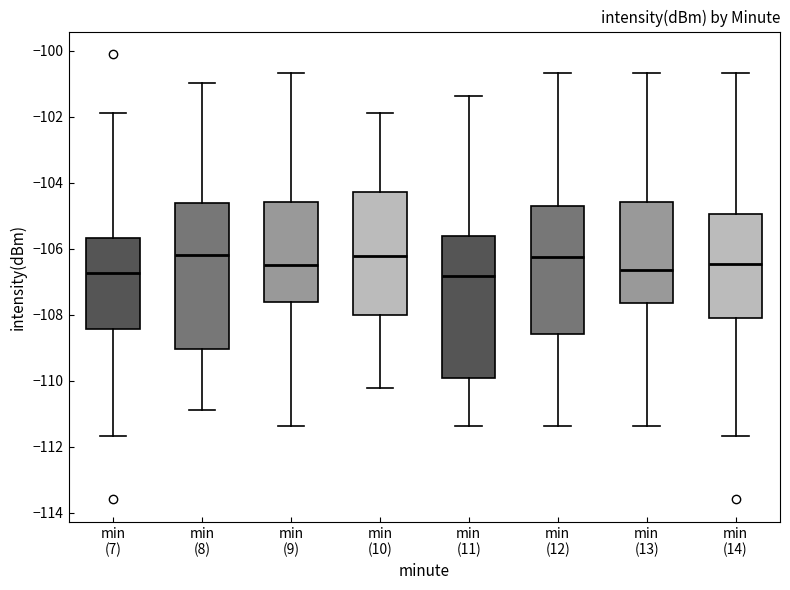

Where does the upper whisker of the box for min (12) end on the y-axis? The values are not printed on the chart, so give them approximately, as read against the axis.

-100.6